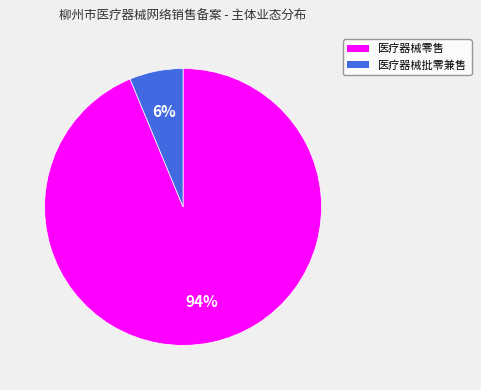

Is there any slice that represents more than half of the pie?

Yes